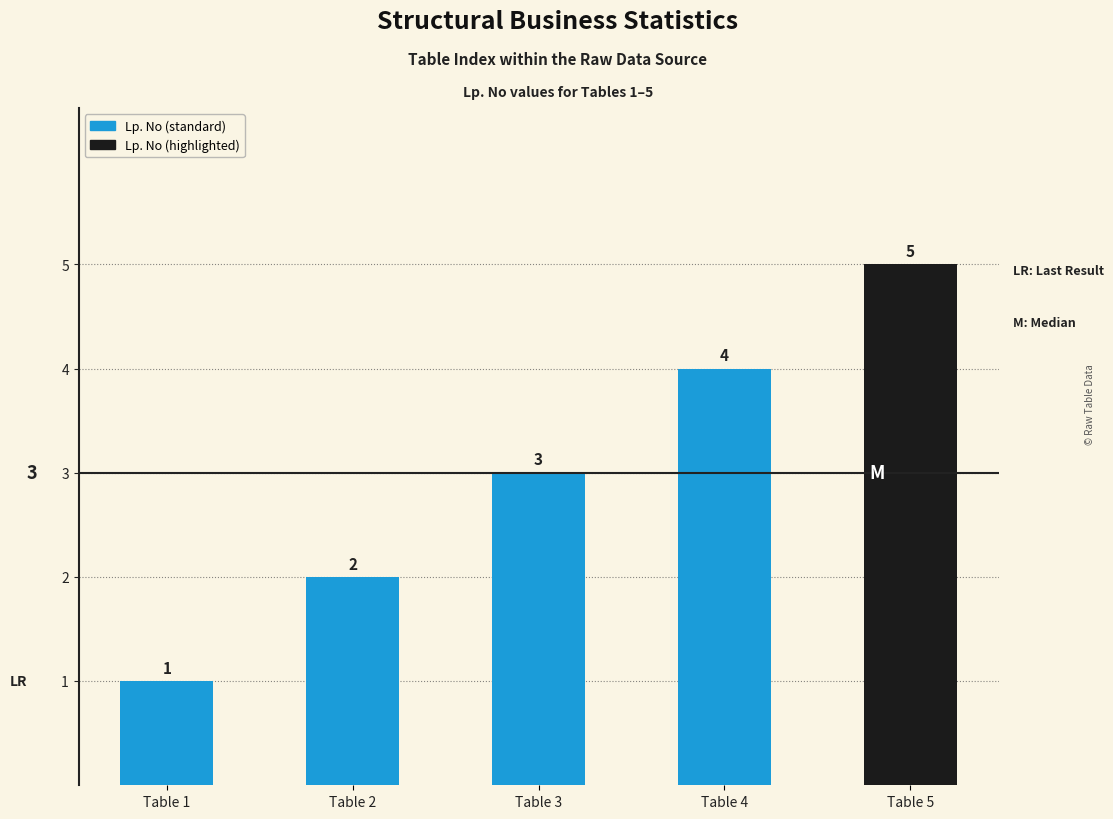

True or false: the data shows 0 at Table 1.

False